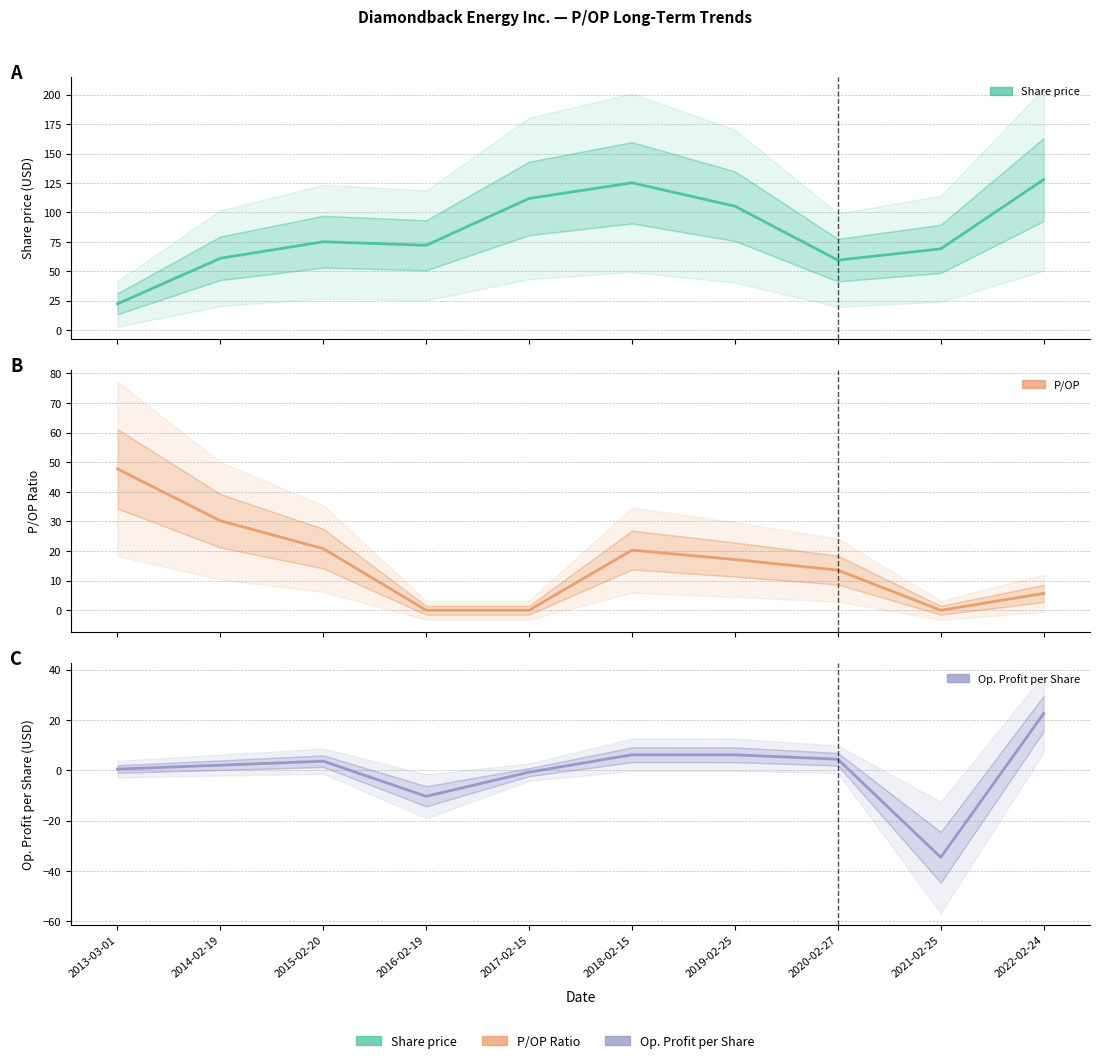

Rank the categories by Share price value from lowest to highest.

2013-03-01, 2020-02-27, 2014-02-19, 2021-02-25, 2016-02-19, 2015-02-20, 2019-02-25, 2017-02-15, 2018-02-15, 2022-02-24